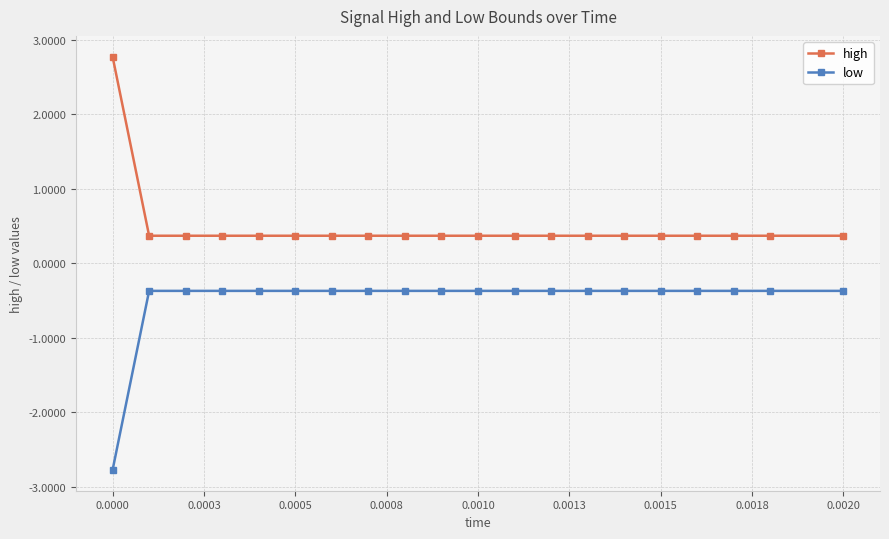

Count the number of categories in the chart.

20